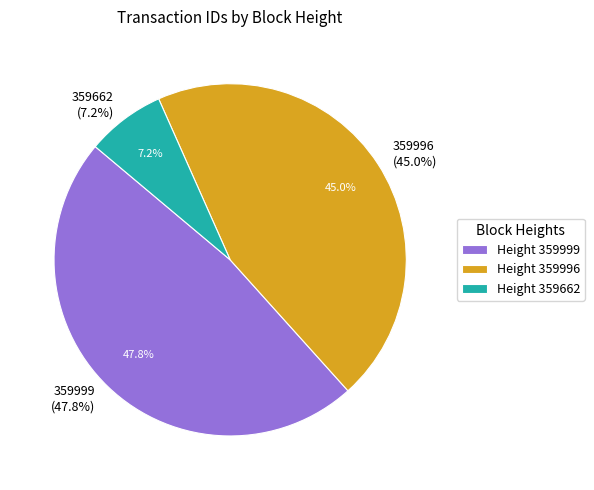

Which slice is the smallest?

359662